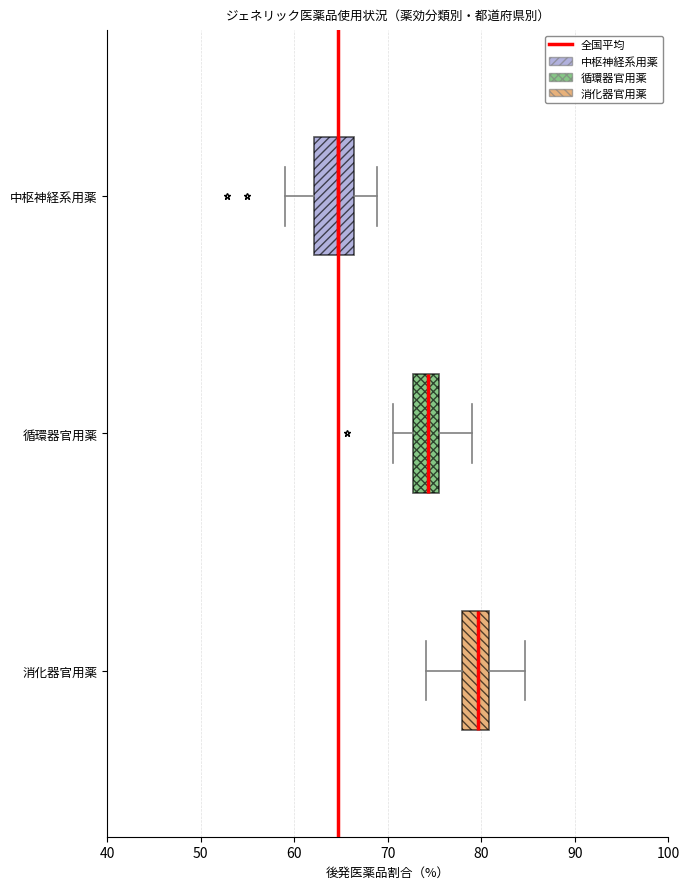

Which box is the widest, from its left edge to its right edge?

中枢神経系用薬